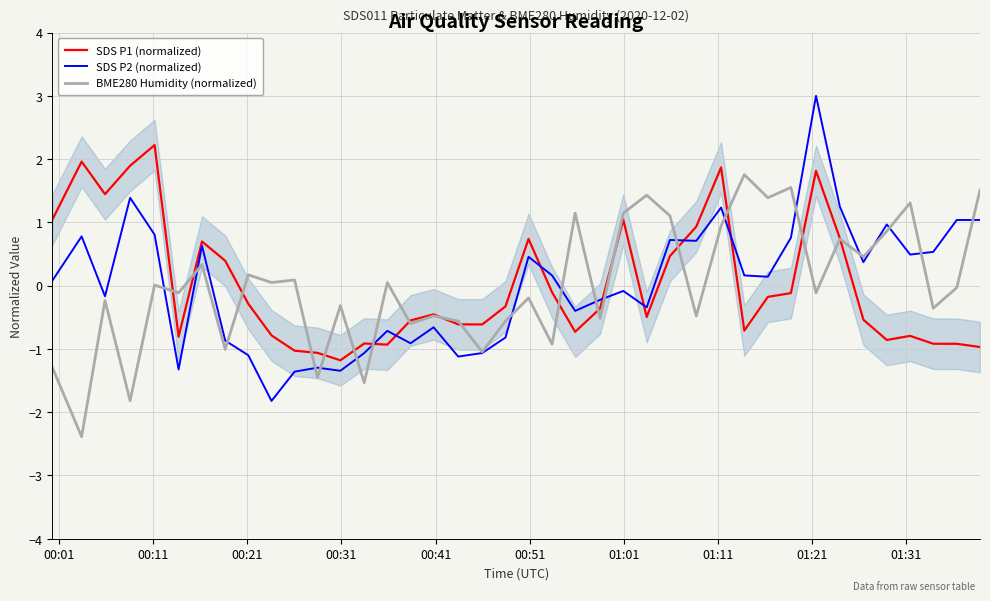

What is the lowest value of the BME280 Humidity (normalized) series?

-2.4